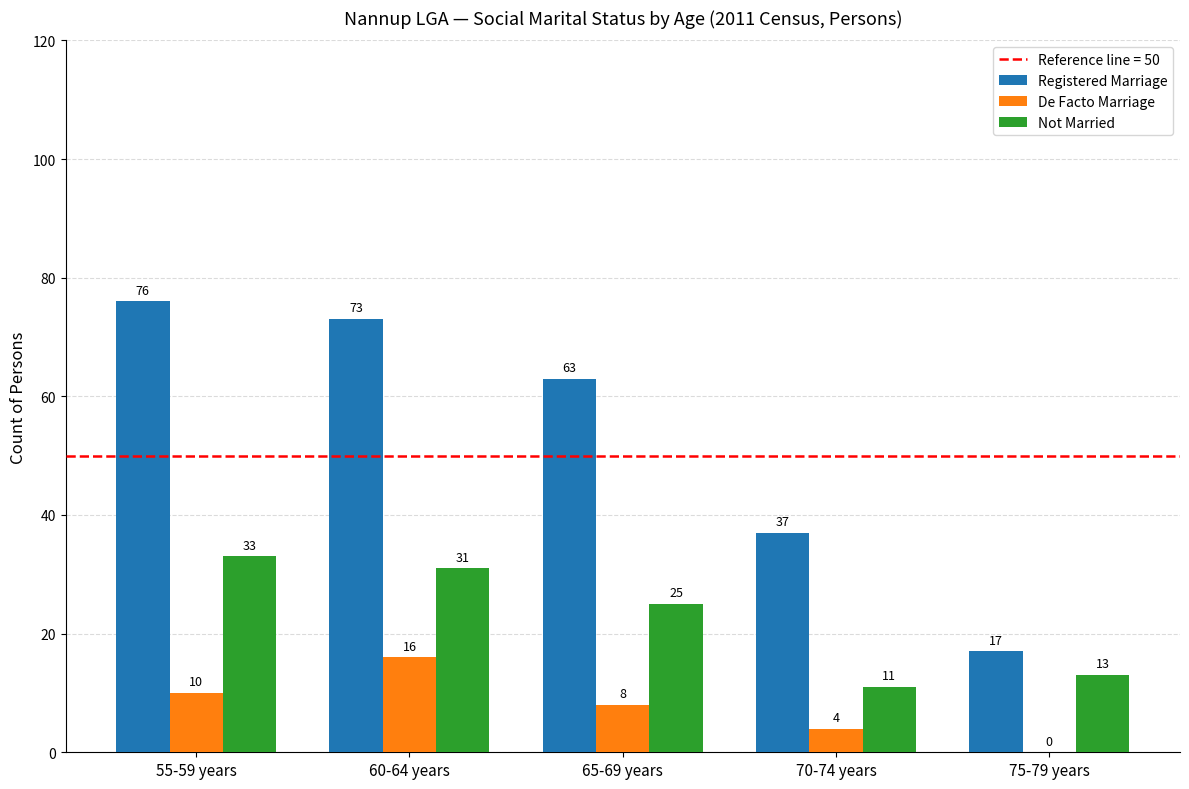

True or false: Registered Marriage has a value of 132 at 55-59 years.

False